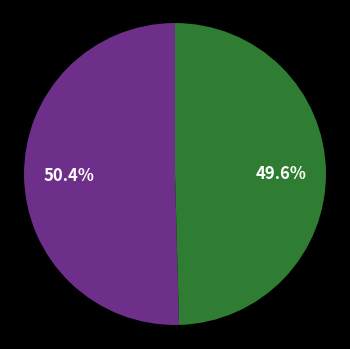

Is there a majority slice in this chart?

Yes